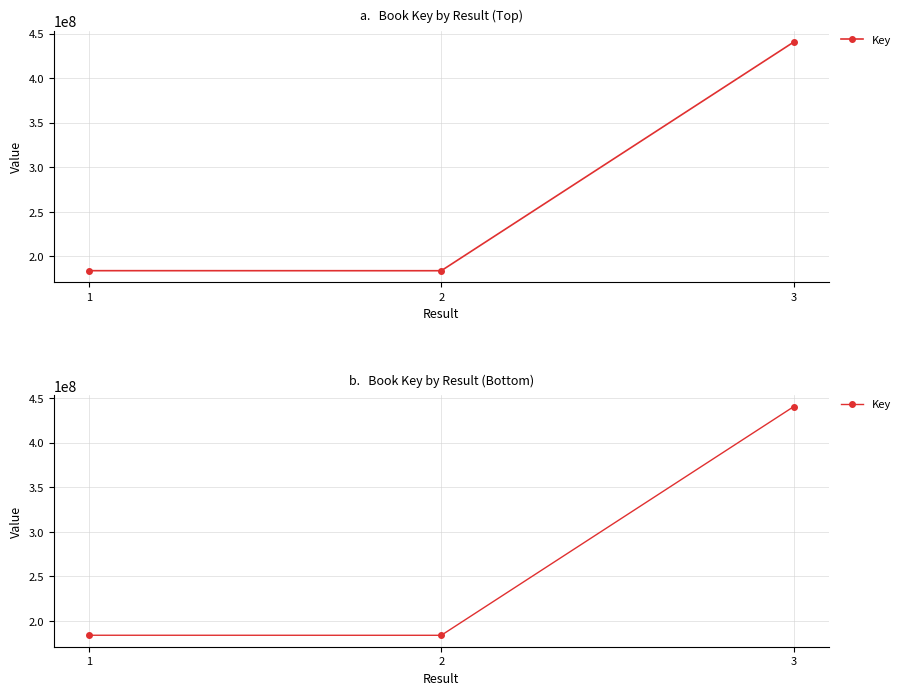

Where is the data nearest to the value 312200860?

1